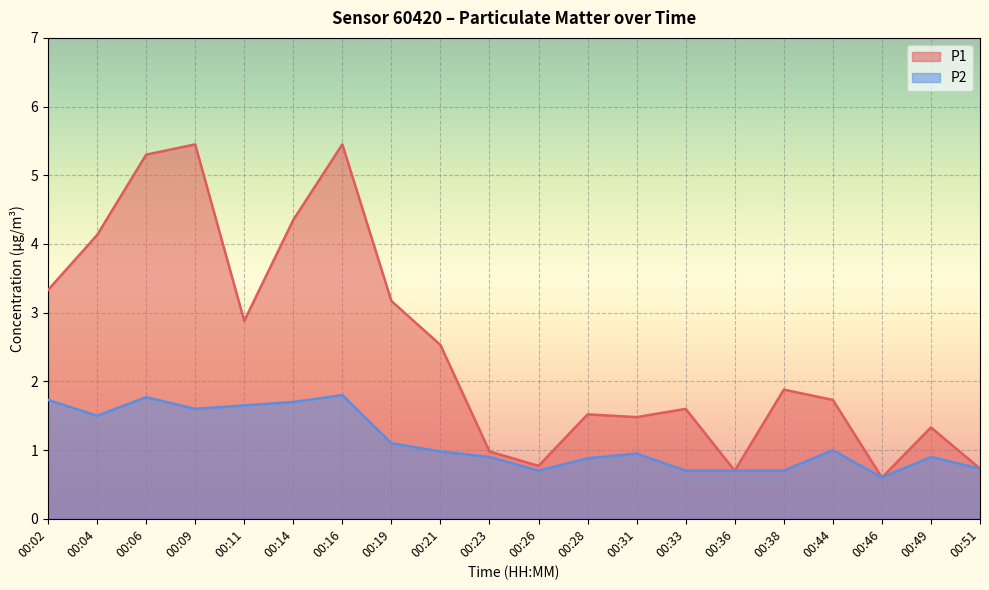

At 00:02, list the series in order from smallest to largest.

P2, P1